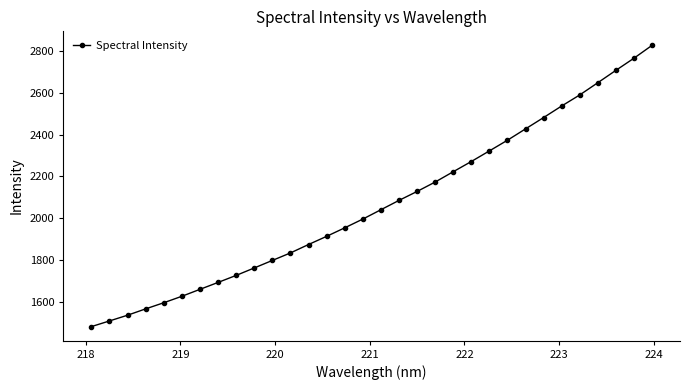

What is the difference between the second highest and second lowest values?

1259.6